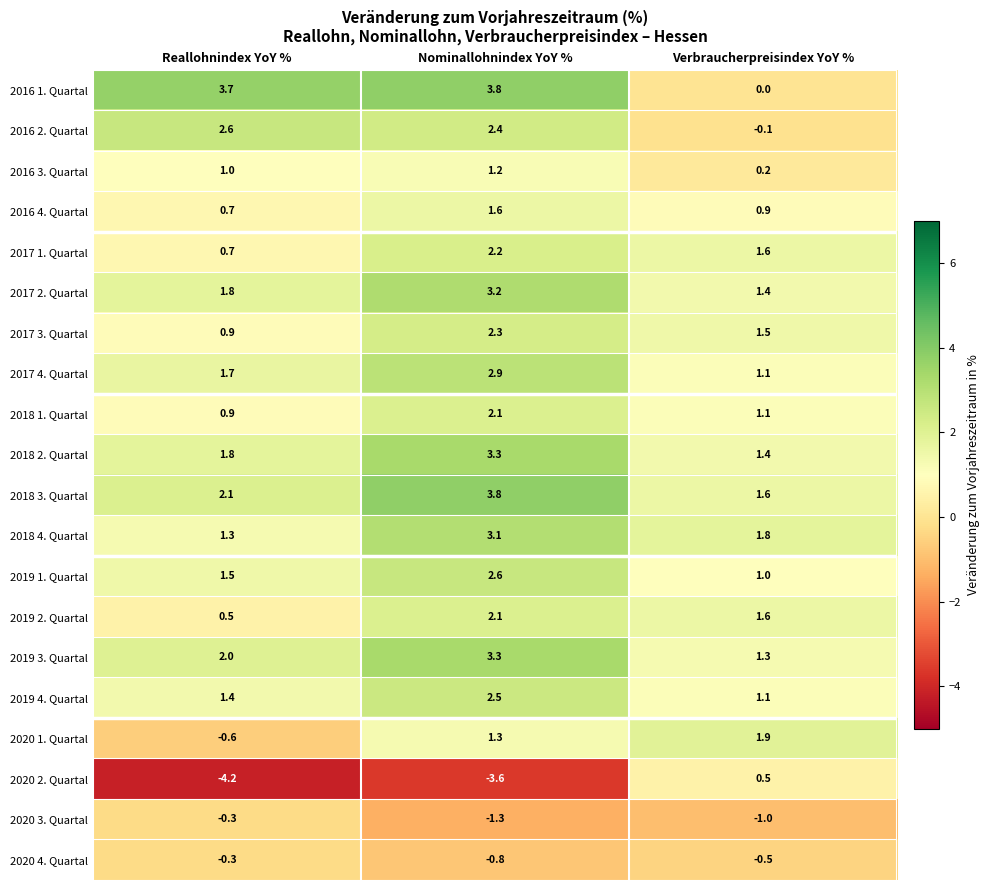

What is the spread (max minus min) of values at Reallohnindex YoY %?

7.9